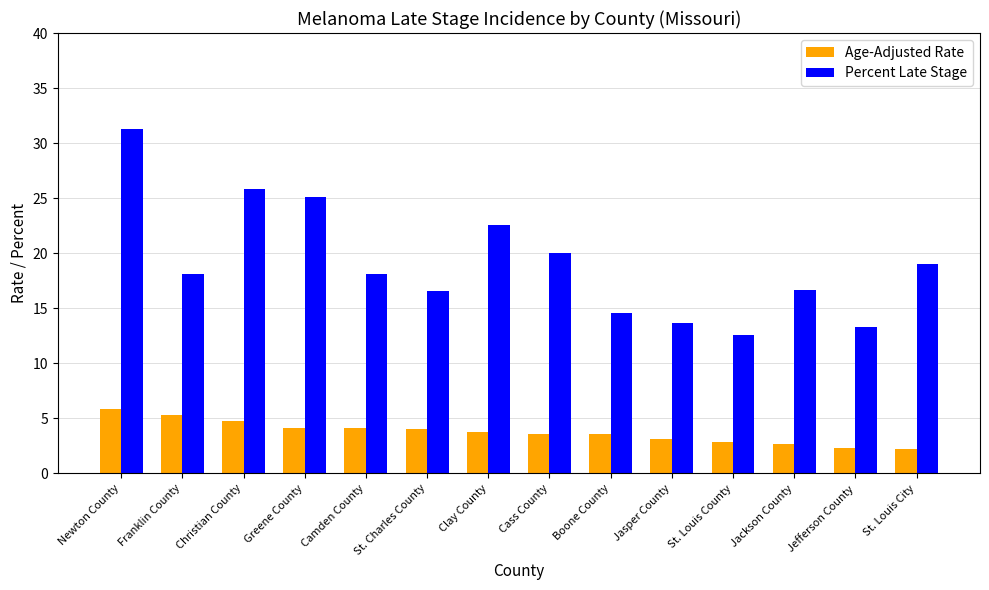

What is the label of the 4th bar from the left?

Greene County